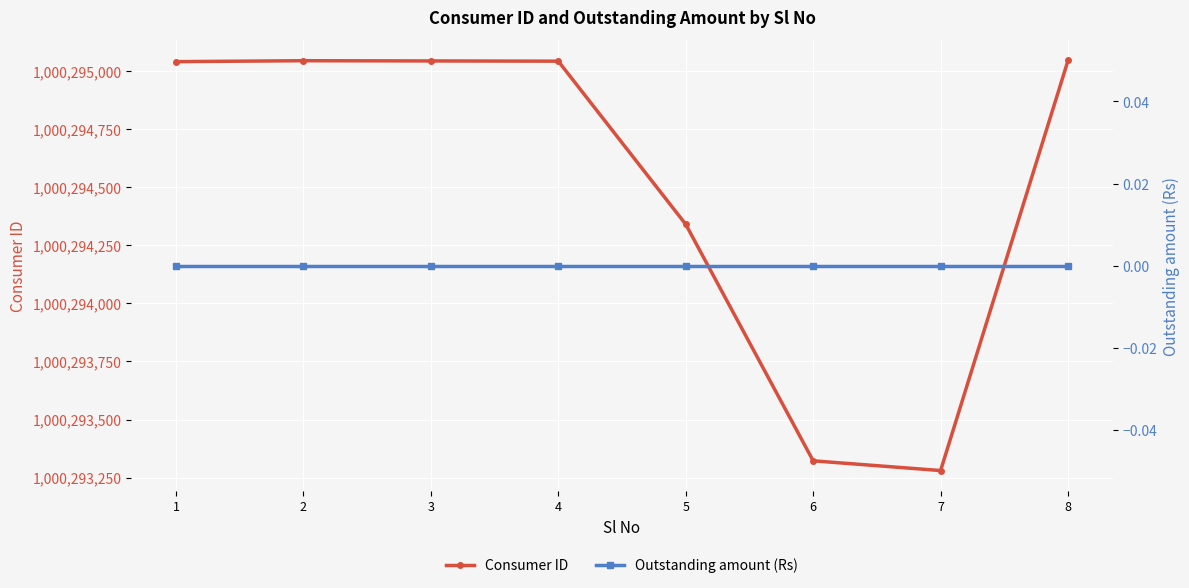

Is the value of Outstanding amount (Rs) at 8 greater than the value of Consumer ID at 7?

No